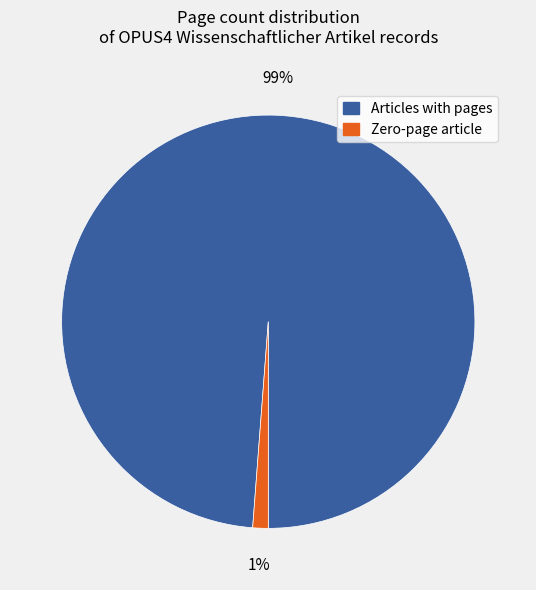

Is there any slice that represents more than half of the pie?

Yes